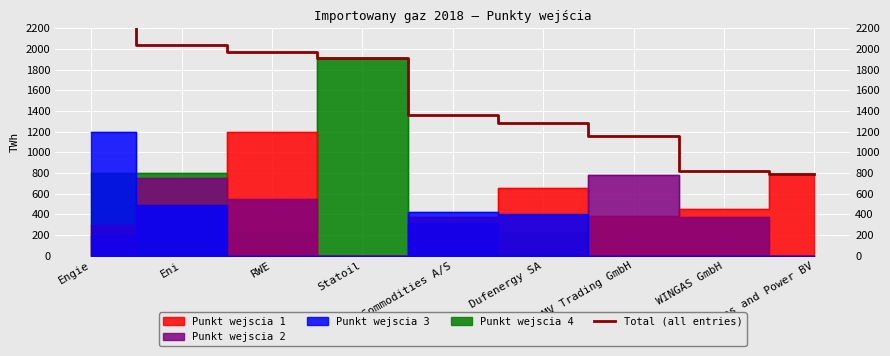

What value does the data have at Vitol Gas and Power BV?

790